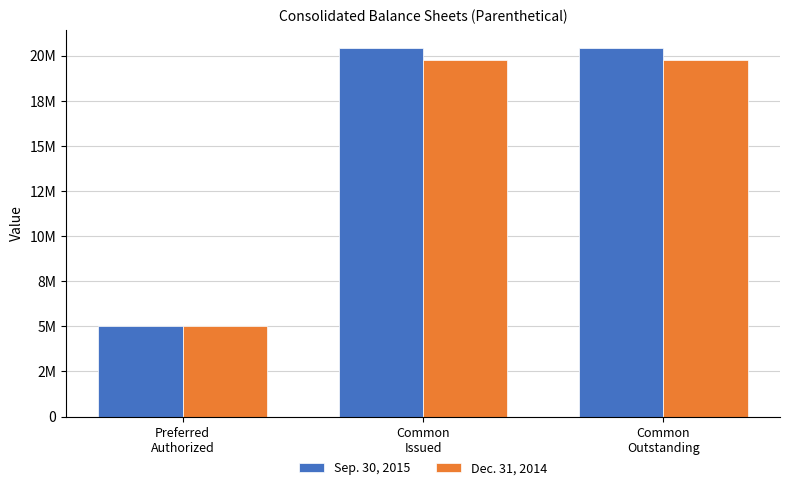

Does the chart contain stacked bars?

No